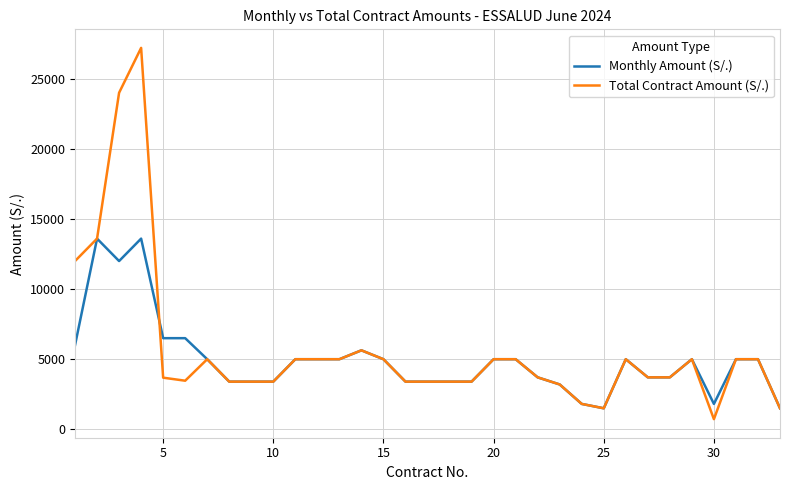

What is the maximum value for Monthly Amount (S/.)?

13600.0